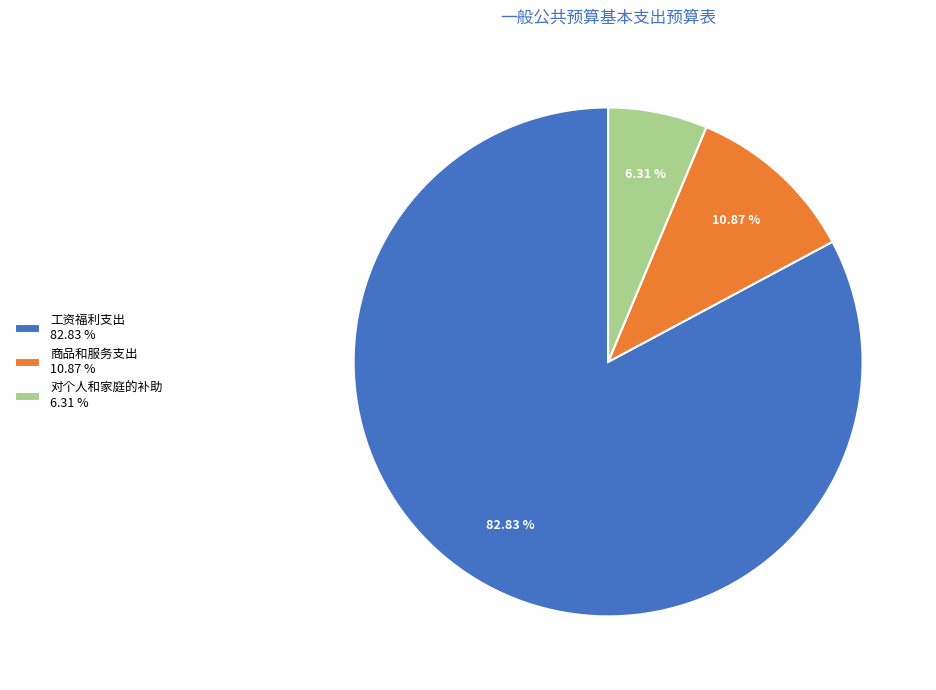

To the nearest percent, what portion does 对个人和家庭的补助 represent?

6%